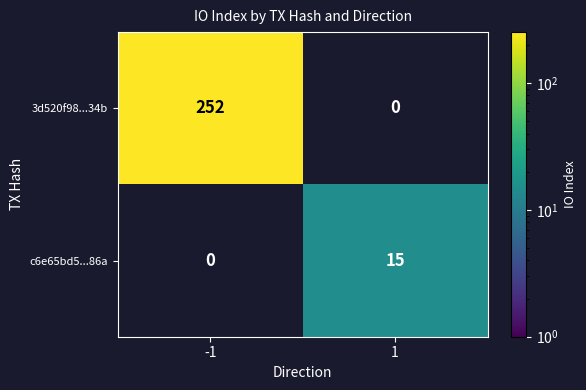

The value of 3d520f98...34b at -1 is 145. True or false?

False